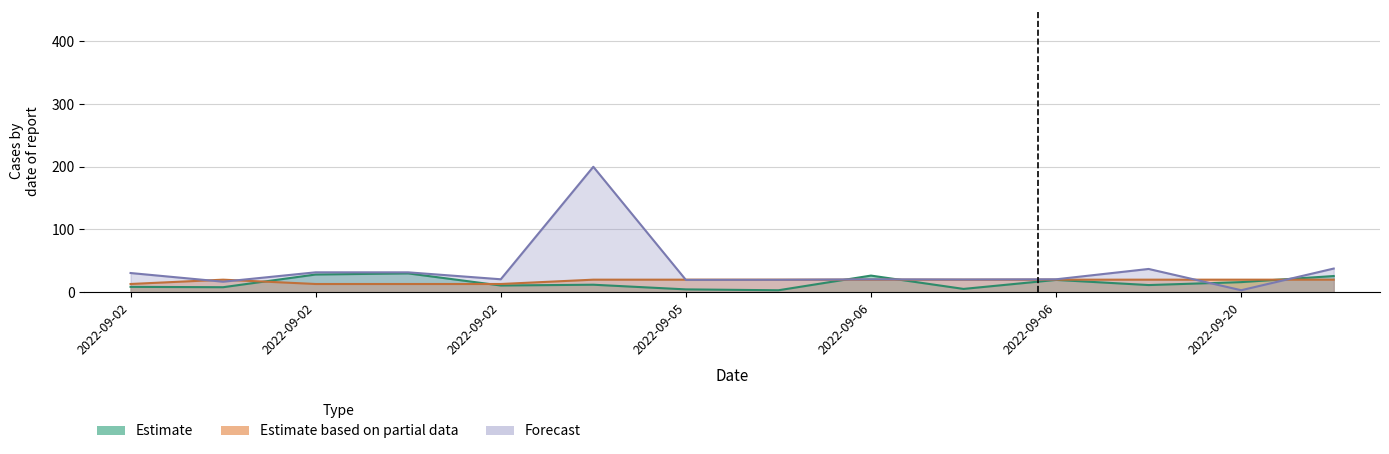

Which series changed the most between 2022-09-02 and 2022-09-21?

Estimate